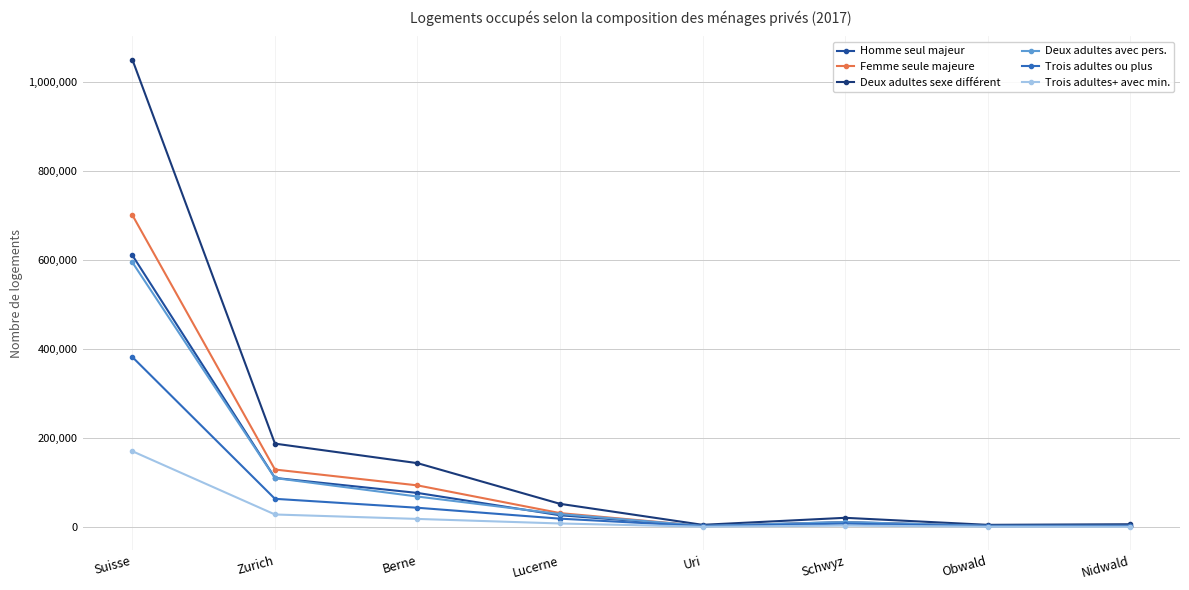

What is the greatest value displayed?

1050099